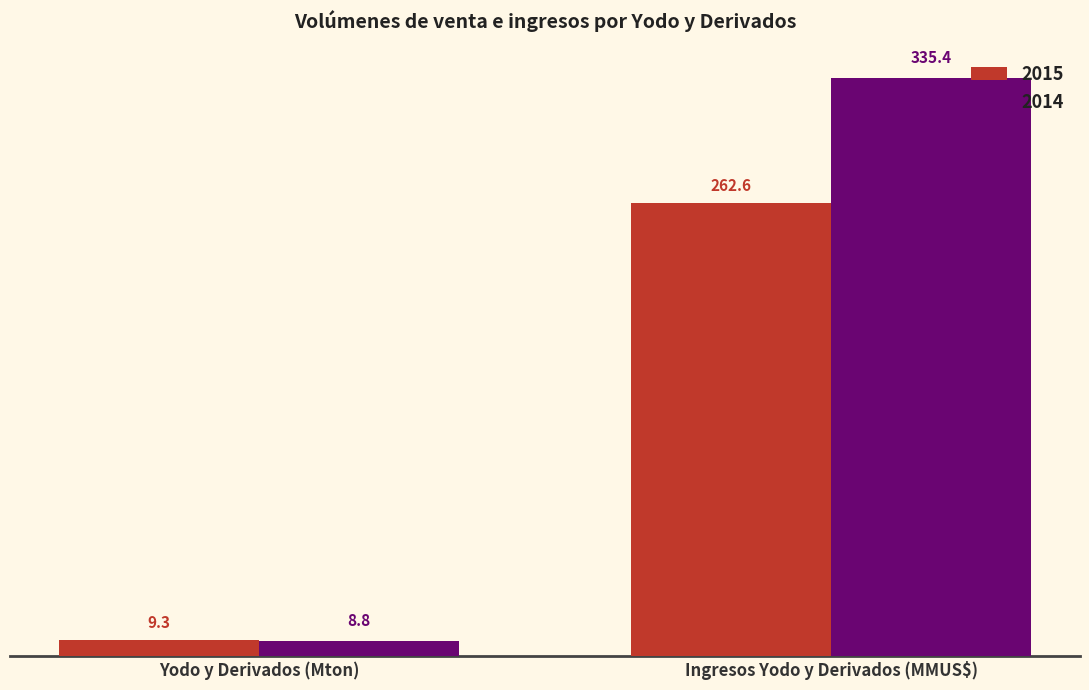

List the series in order of their peak value, highest first.

2014, 2015